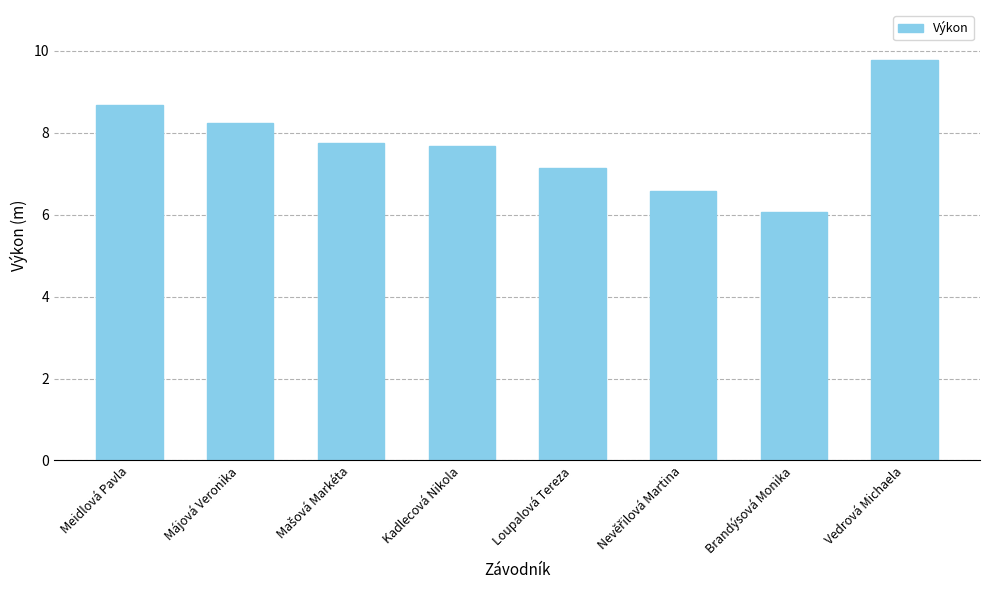

Are the bars grouped side by side (vs. stacked)?

No